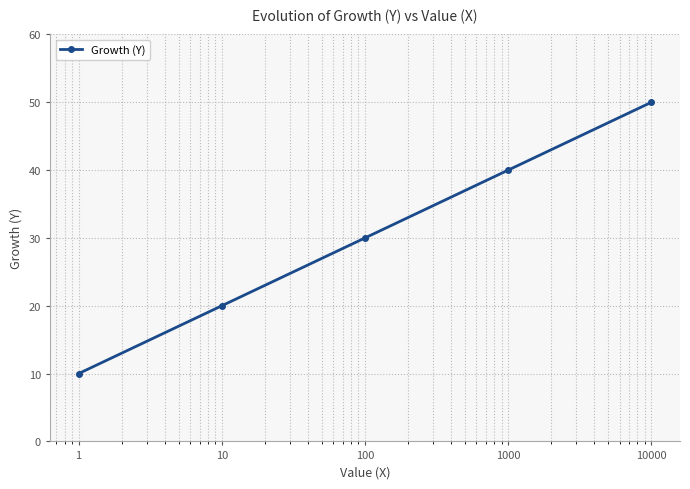

Reading left to right, transcribe all the data shown in this chart.

10	20	30	40	50